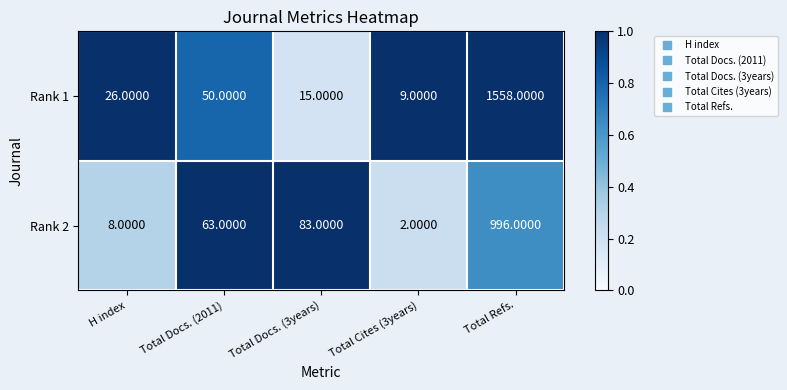

What is the spread (max minus min) of values at Total Docs. (3years)?

68